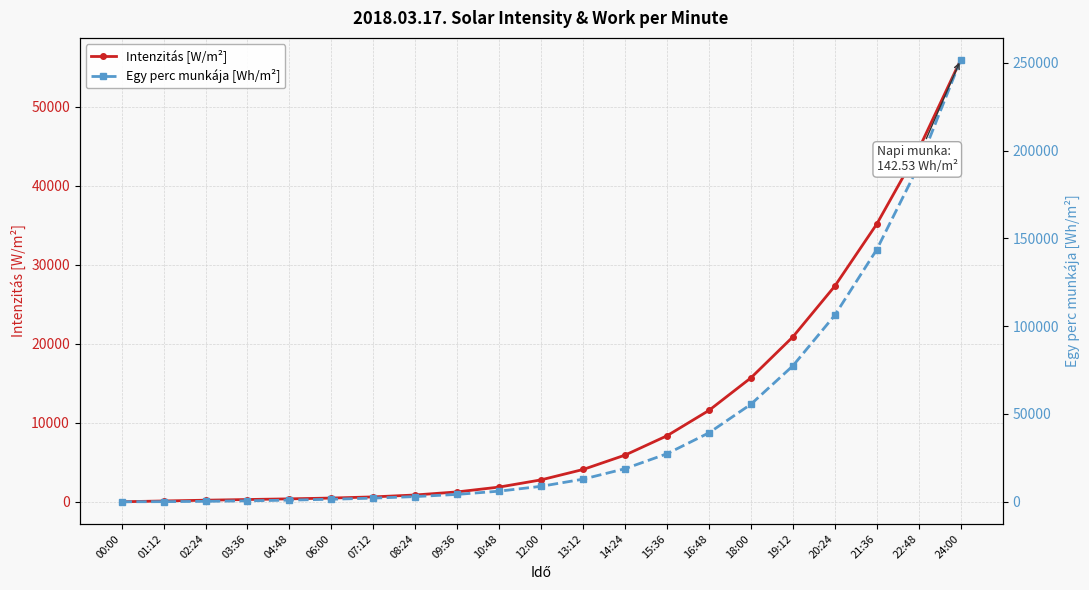

Does the chart have visible grid lines?

Yes